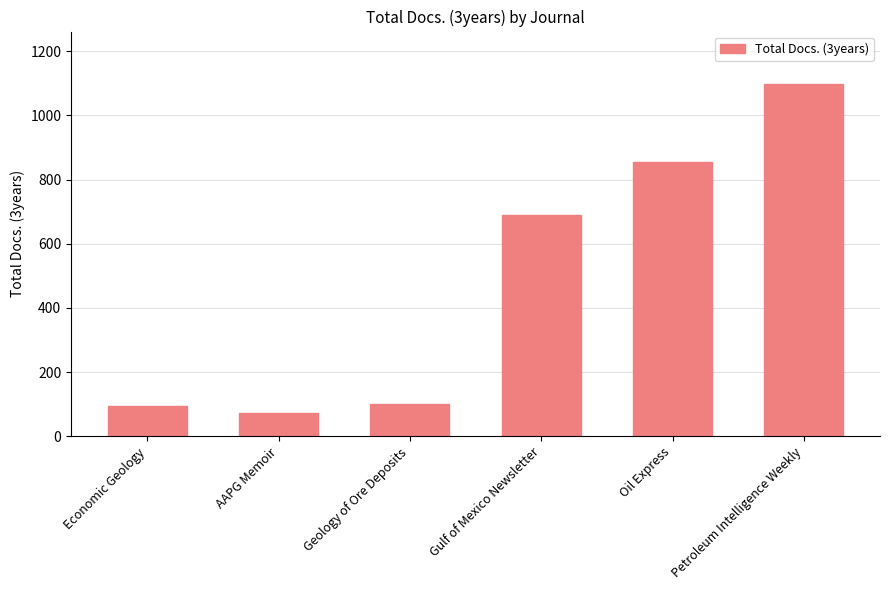

Which category has the highest value across all series?

Petroleum Intelligence Weekly